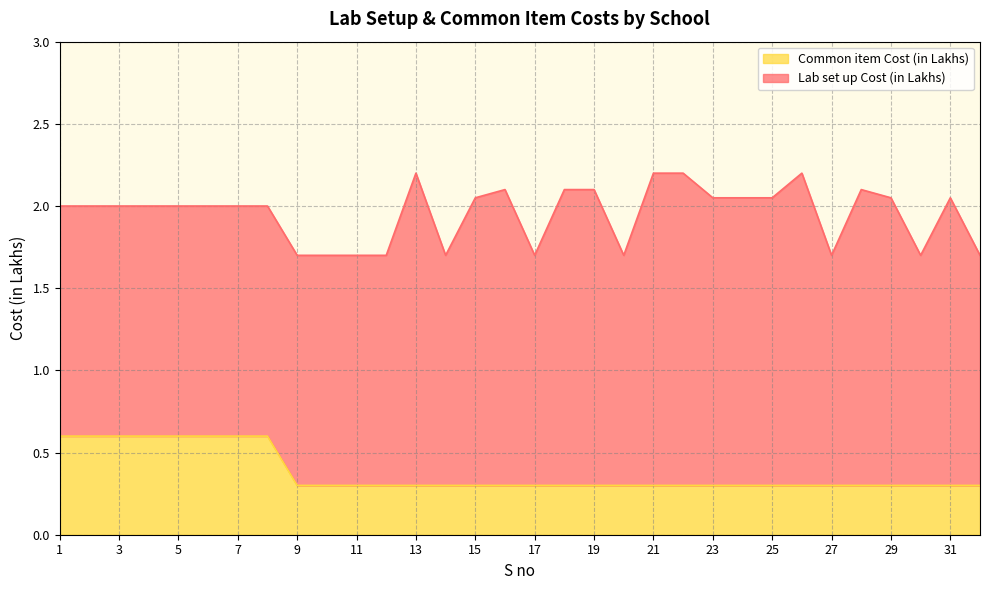

Rank the categories by value from lowest to highest.

9, 10, 11, 12, 13, 14, 15, 16, 17, 18, 19, 20, 21, 22, 23, 24, 25, 26, 27, 28, 29, 30, 31, 32, 1, 2, 3, 4, 5, 6, 7, 8